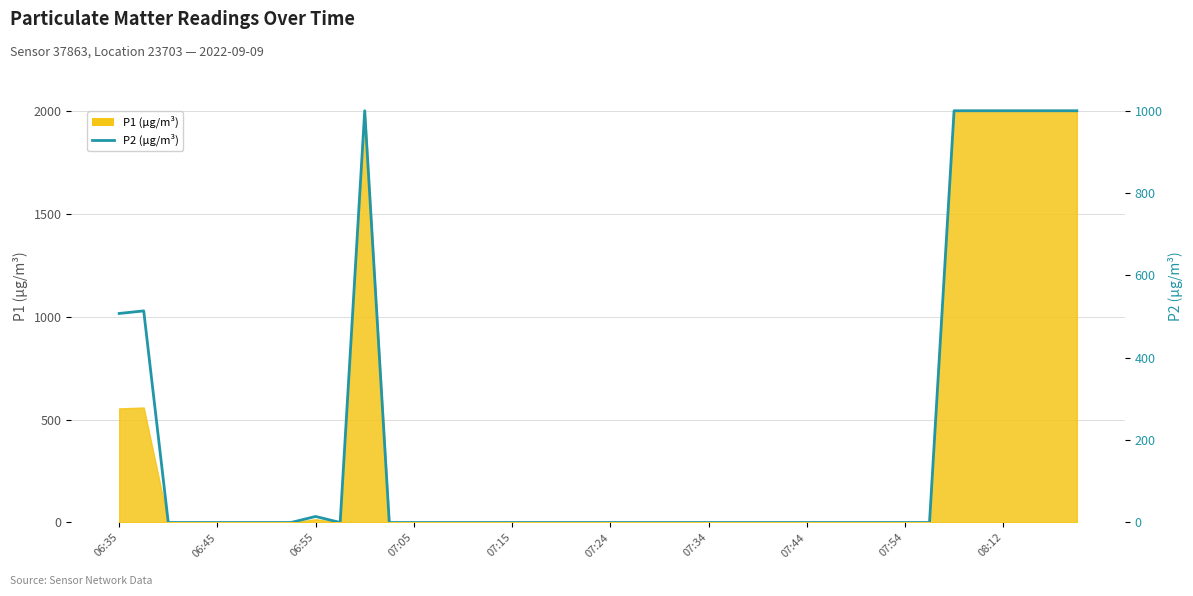

What is the difference between the maximum and minimum values?

999.9